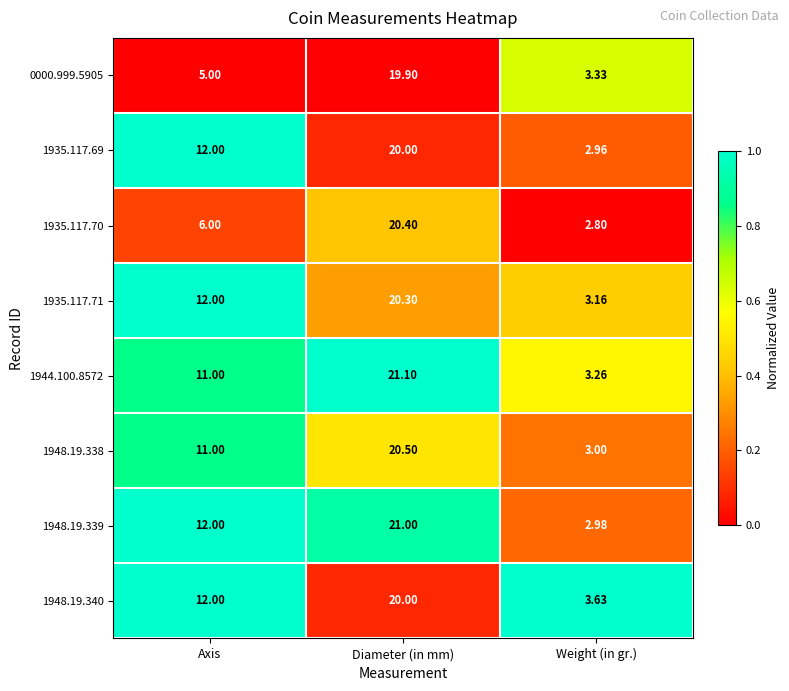

Rank the categories by 1948.19.338 value from lowest to highest.

Weight (in gr.), Axis, Diameter (in mm)